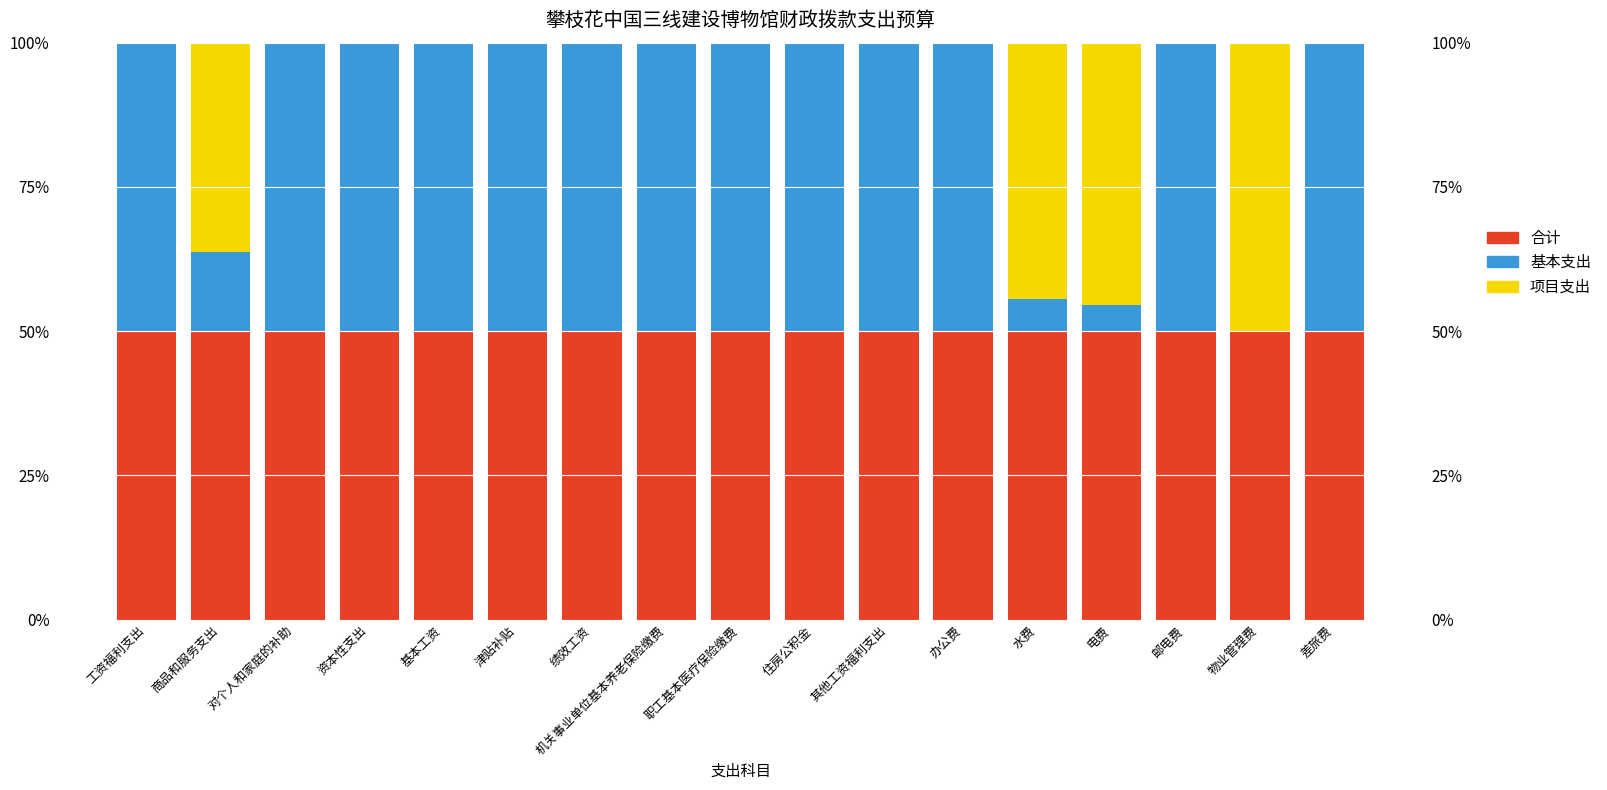

Which label corresponds to the largest value in the chart?

工资福利支出